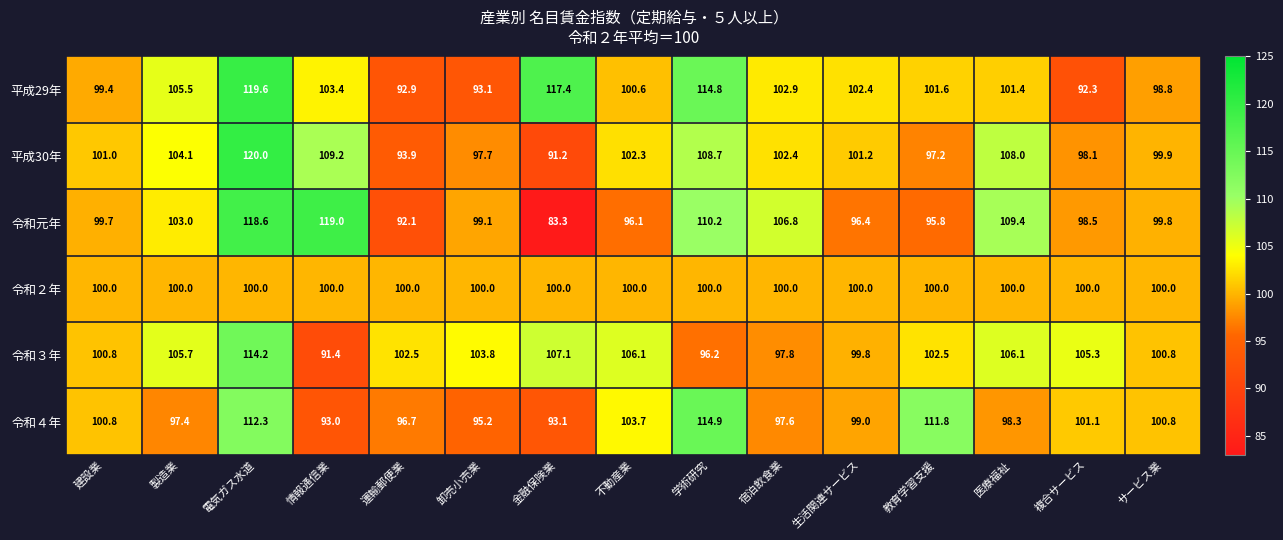

How many values in the 令和元年 series are below 99?

6